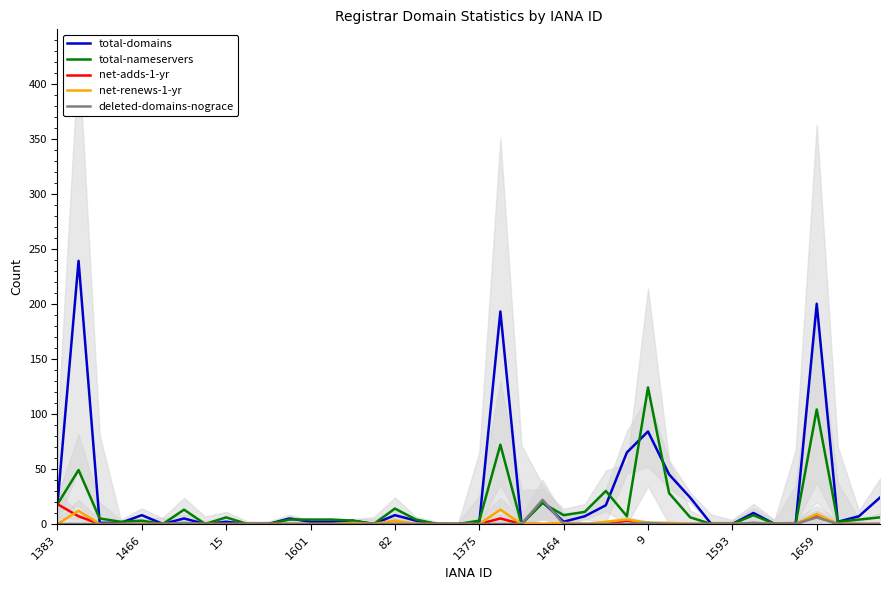

What is the difference between the second highest and minimum values in the total-nameservers series?

104